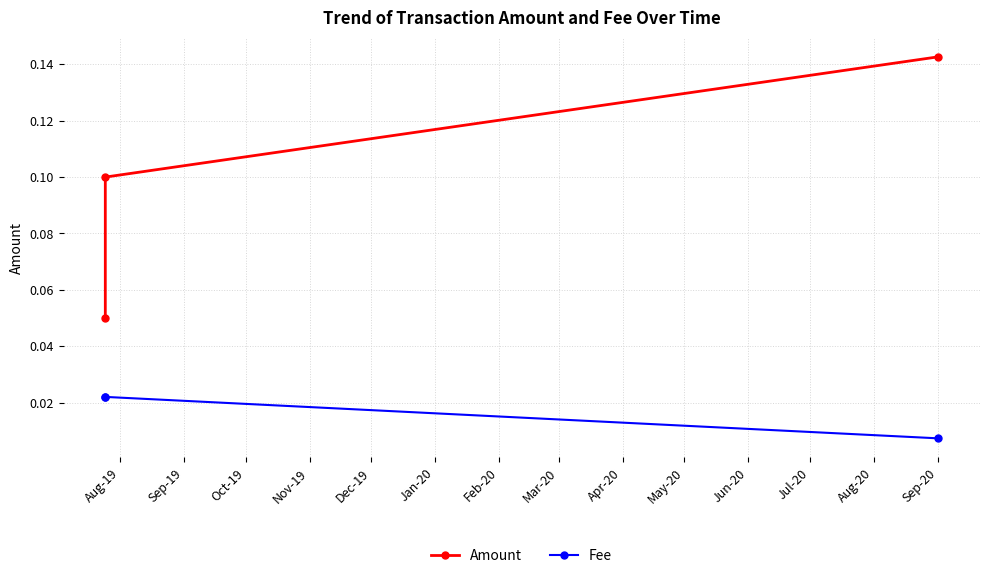

Rank the series by their average value, from lowest to highest.

Fee, Amount